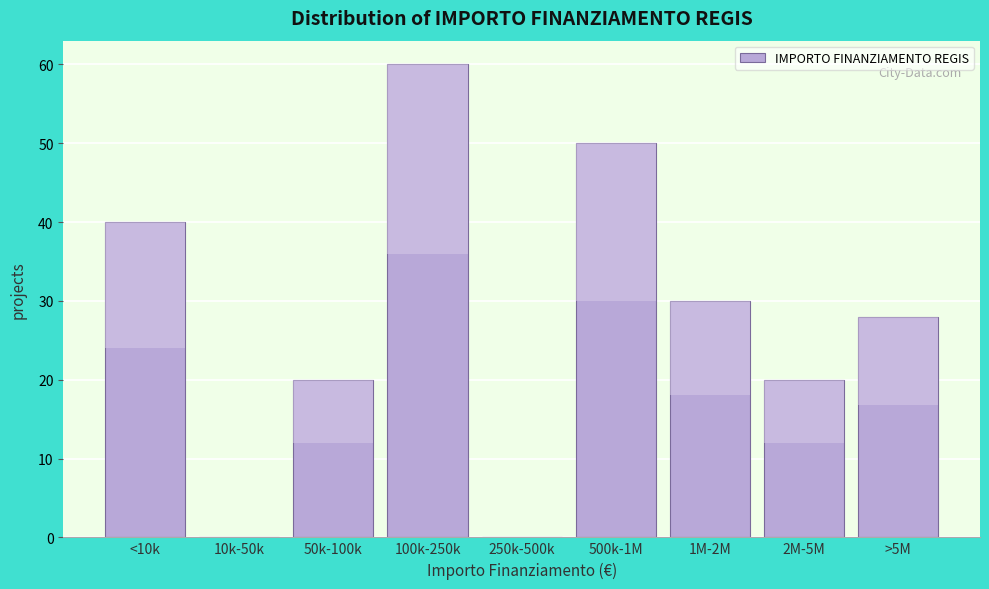

What is the sum of the values at 250k-500k and <10k?

40